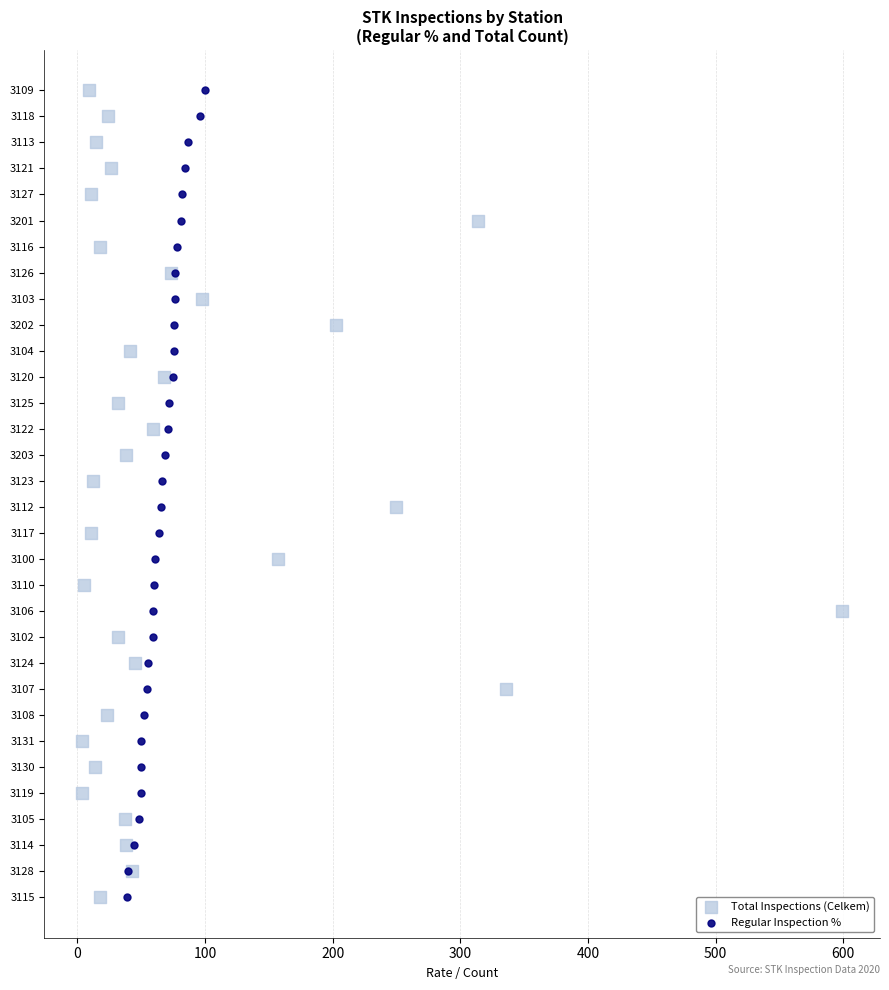

What are all the series names shown in the legend?

Total Inspections (Celkem), Regular Inspection %